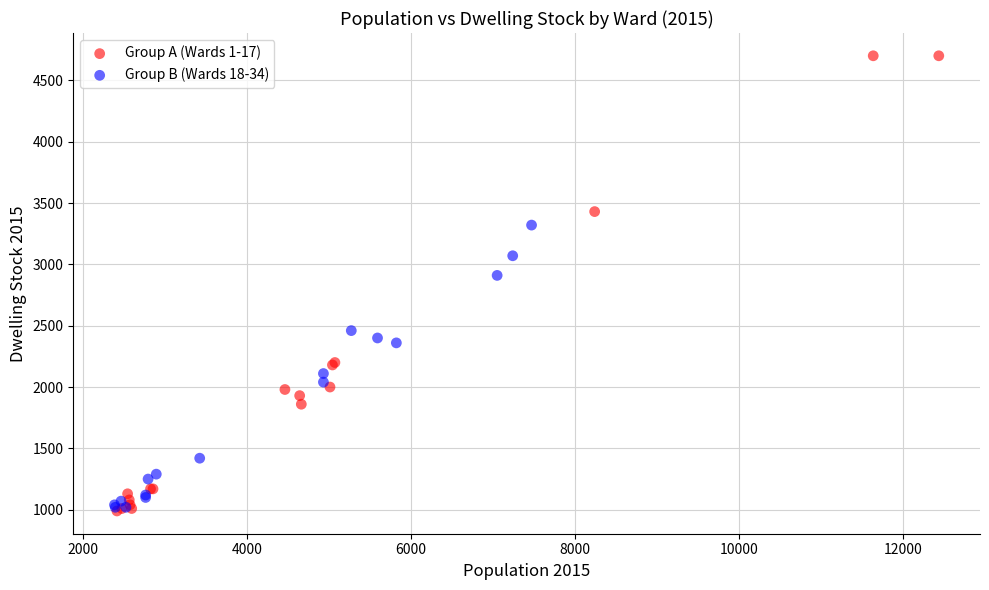

What are all the series names shown in the legend?

Group A (Wards 1-17), Group B (Wards 18-34)